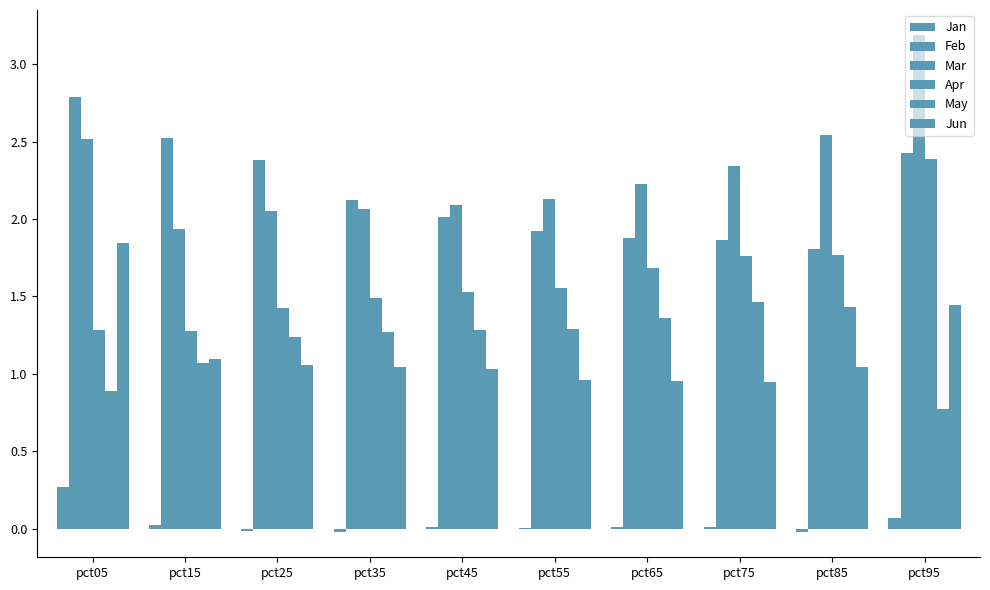

True or false: Feb has a value of 2.5 at pct15.

True